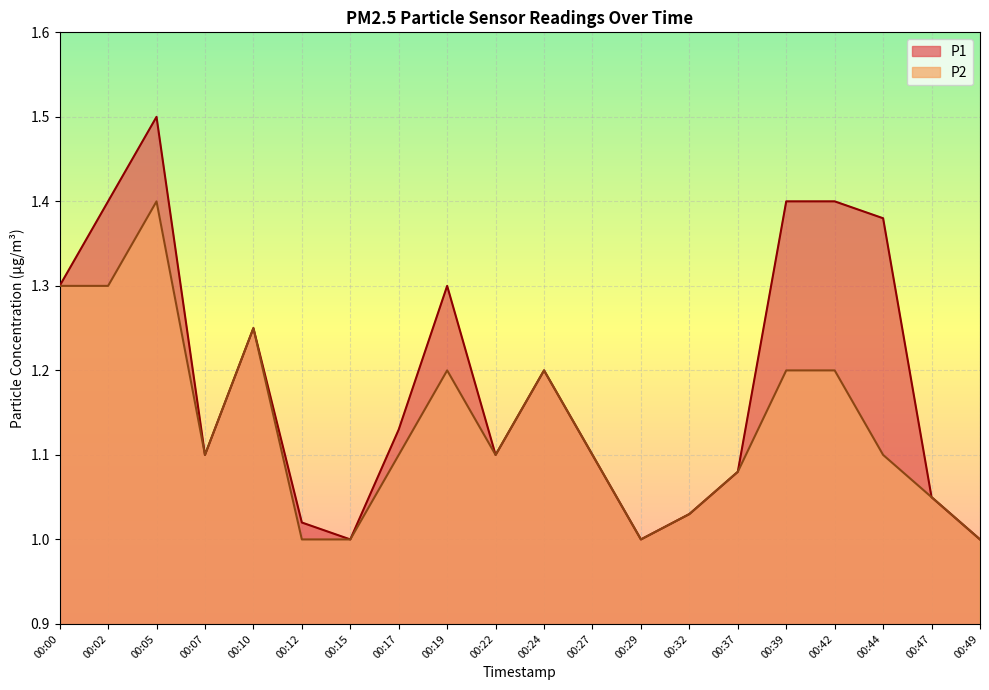

At which category does P1 reach its first local peak?

00:05